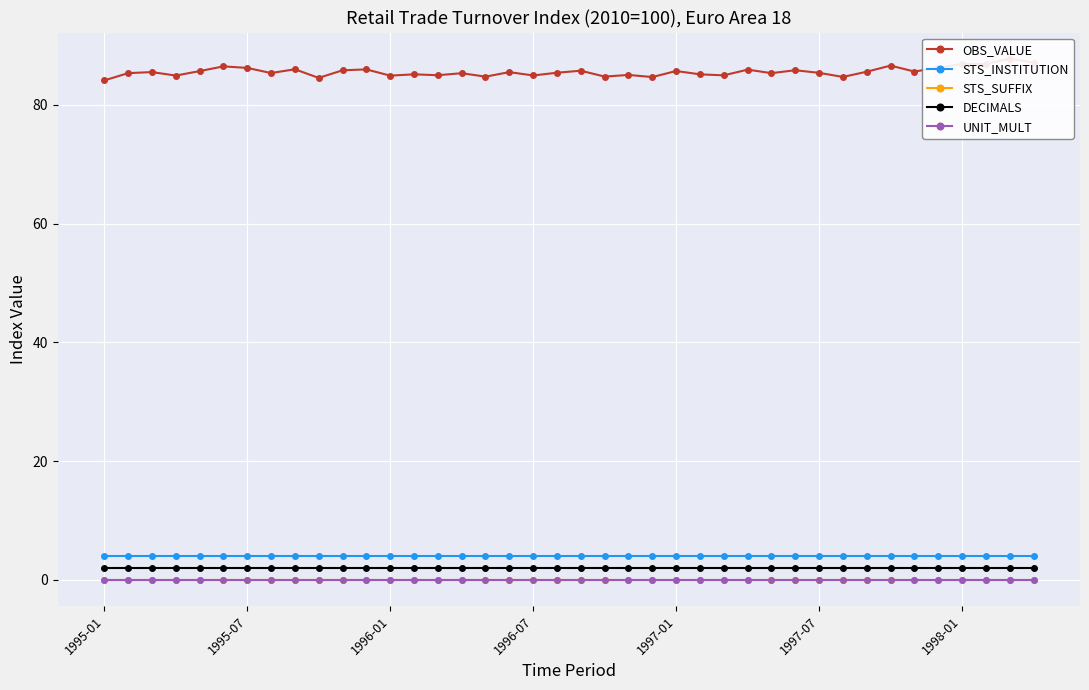

True or false: OBS_VALUE has more than 0 interior local peaks.

True